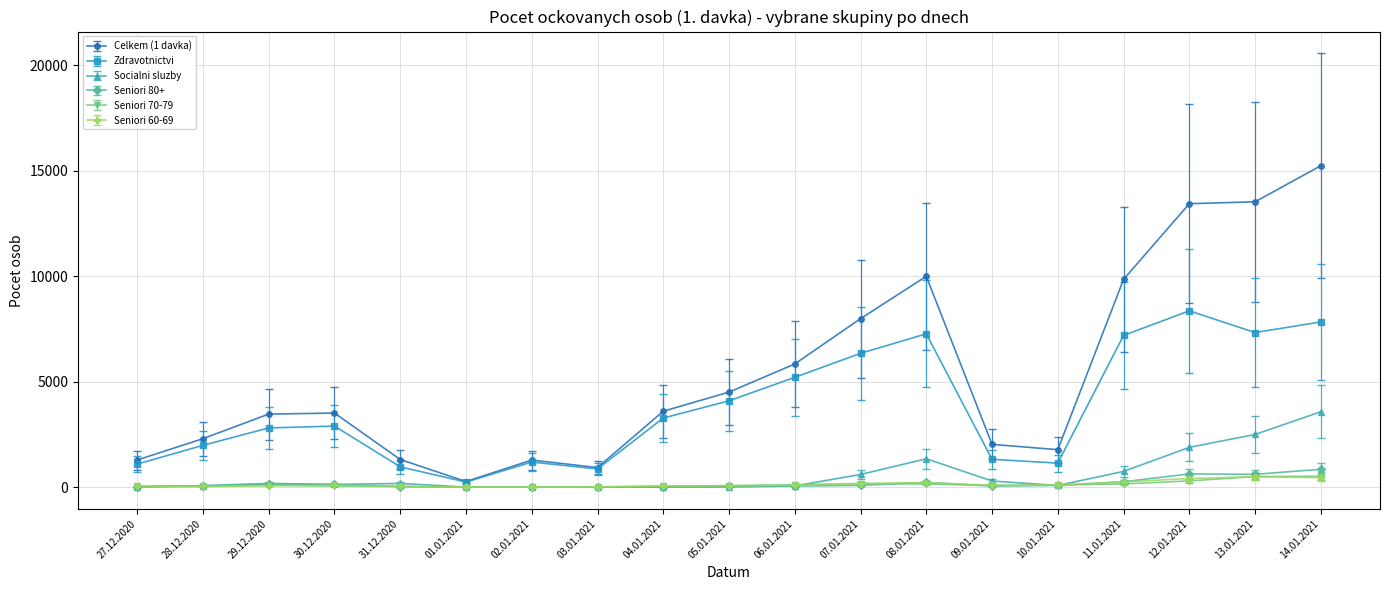

Between 06.01.2021 and 09.01.2021, which series saw the biggest shift?

Zdravotnictvi